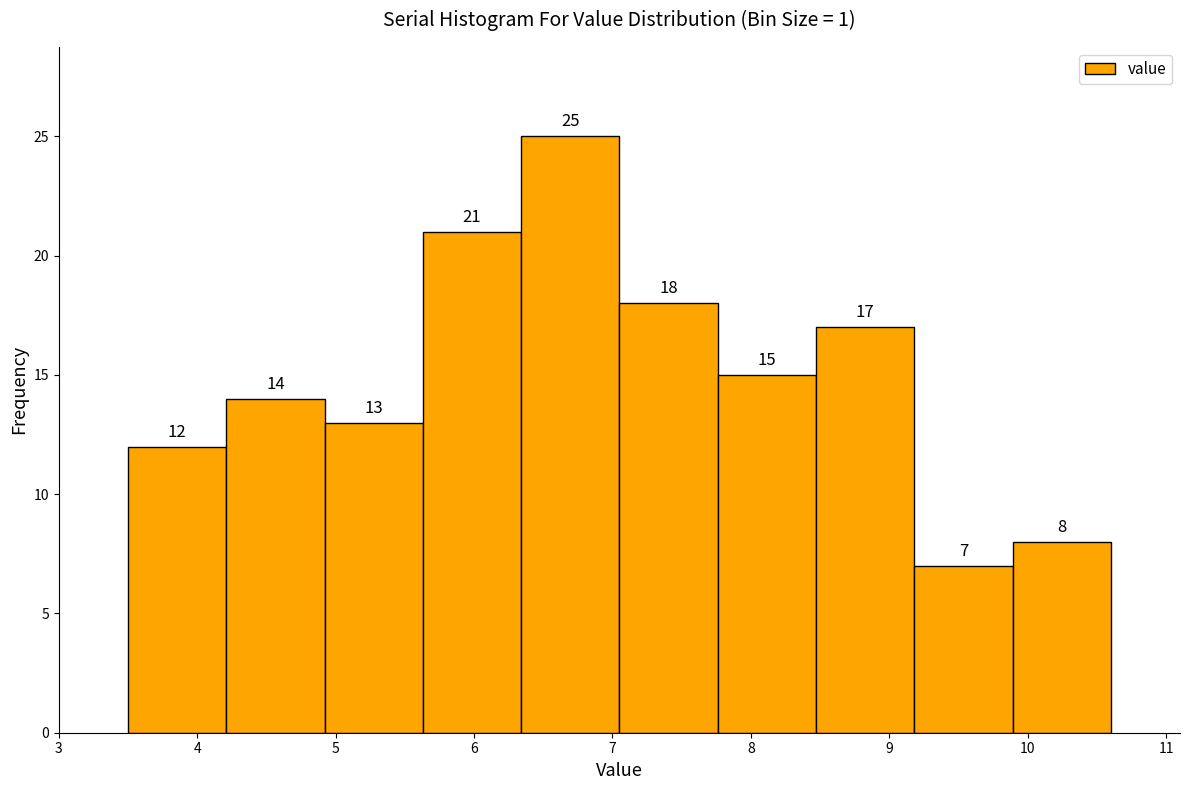

Reading left to right, list every bar in this chart as the range it spans on the x-axis followed by its height. The bar edges are not printed on the chart, so give them approximately, as read against the axis.

3.50 to 4.21: 12
4.21 to 4.92: 14
4.92 to 5.63: 13
5.63 to 6.34: 21
6.34 to 7.05: 25
7.05 to 7.76: 18
7.76 to 8.47: 15
8.47 to 9.18: 17
9.18 to 9.89: 7
9.89 to 10.60: 8